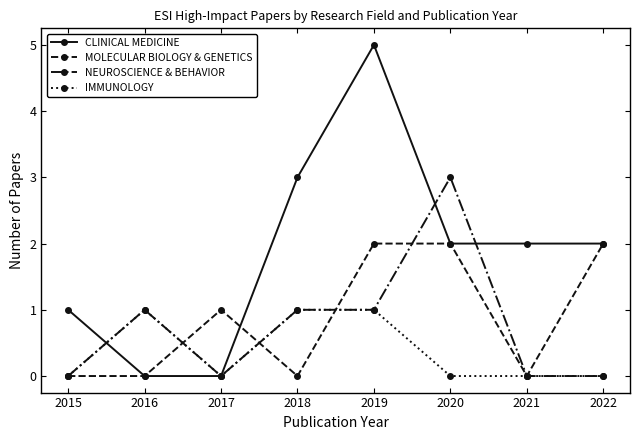

Which series has the largest range (max minus min)?

CLINICAL MEDICINE